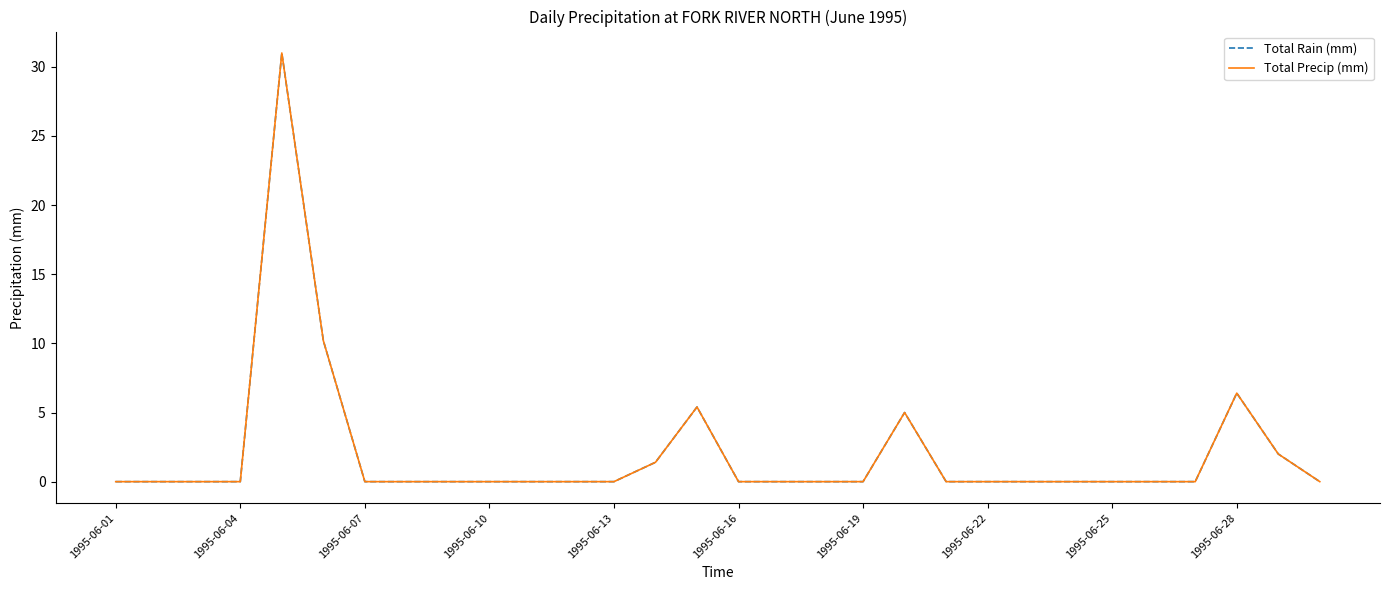

How many interior local peaks does the Total Rain (mm) series have?

4